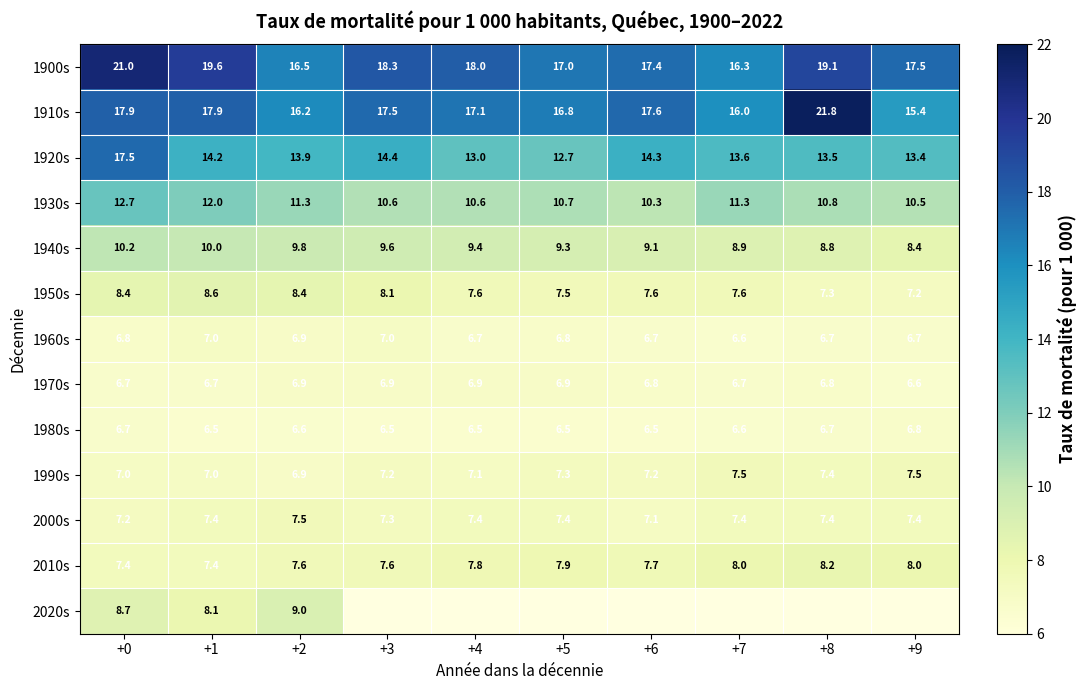

At which label does 1990s reach its minimum?

+2